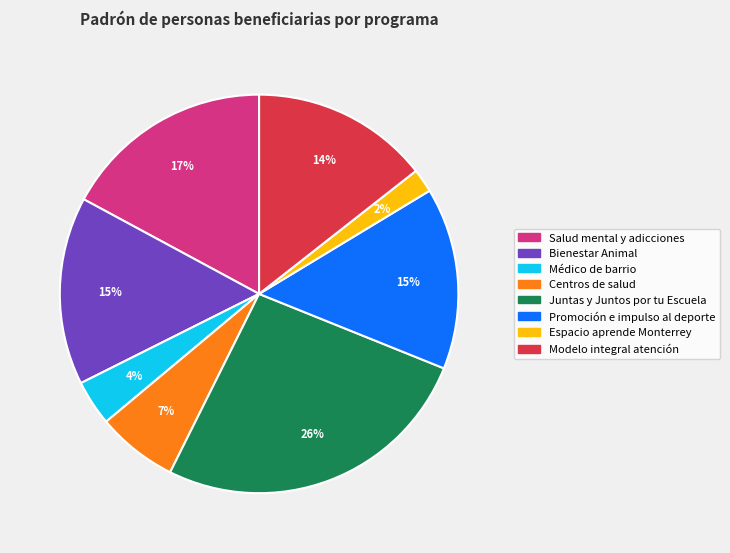

Is Médico de barrio the majority of the pie?

No